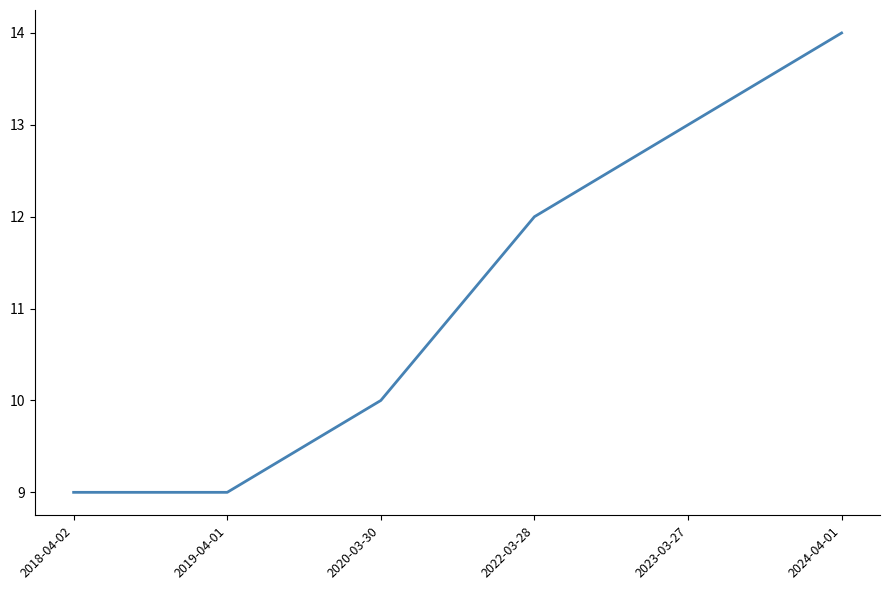

What is the difference between the second highest and minimum values?

4